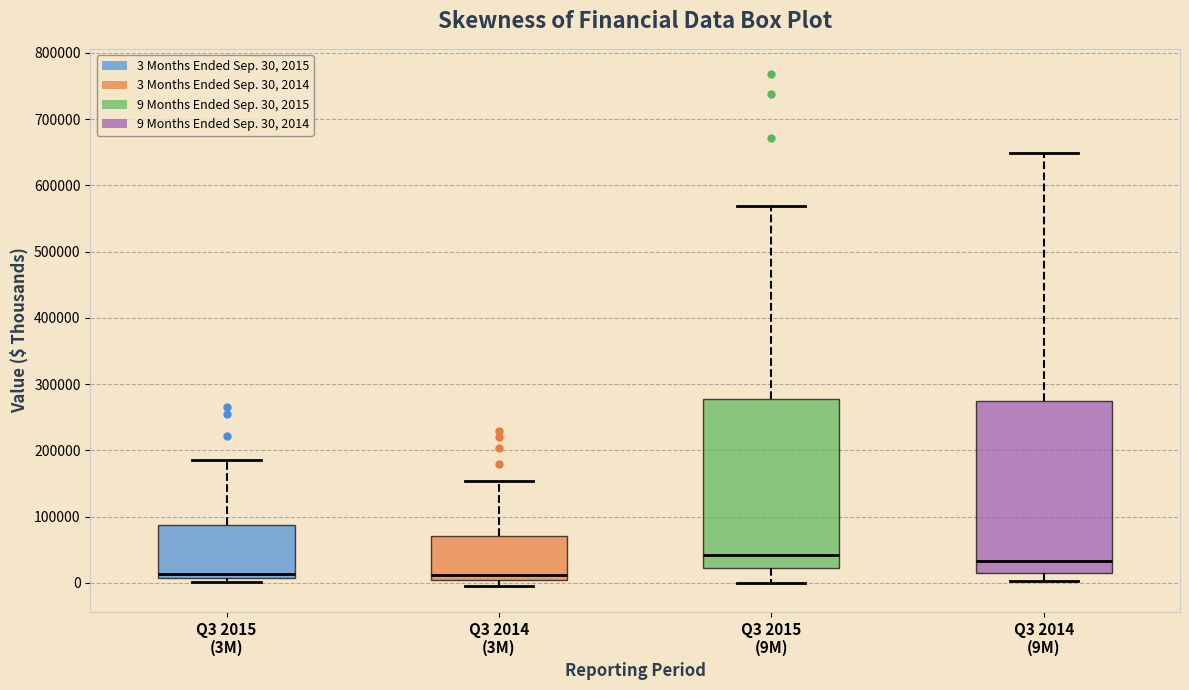

Where is the upper edge of the box for Q3 2015 (9M) on the y-axis? The values are not printed on the chart, so give them approximately, as read against the axis.

280000